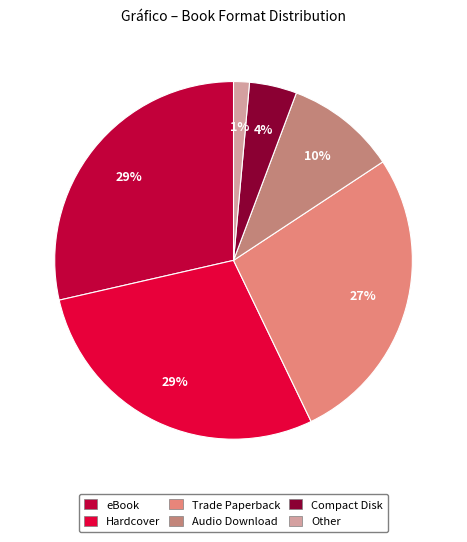

Count the number of slices in the pie.

6